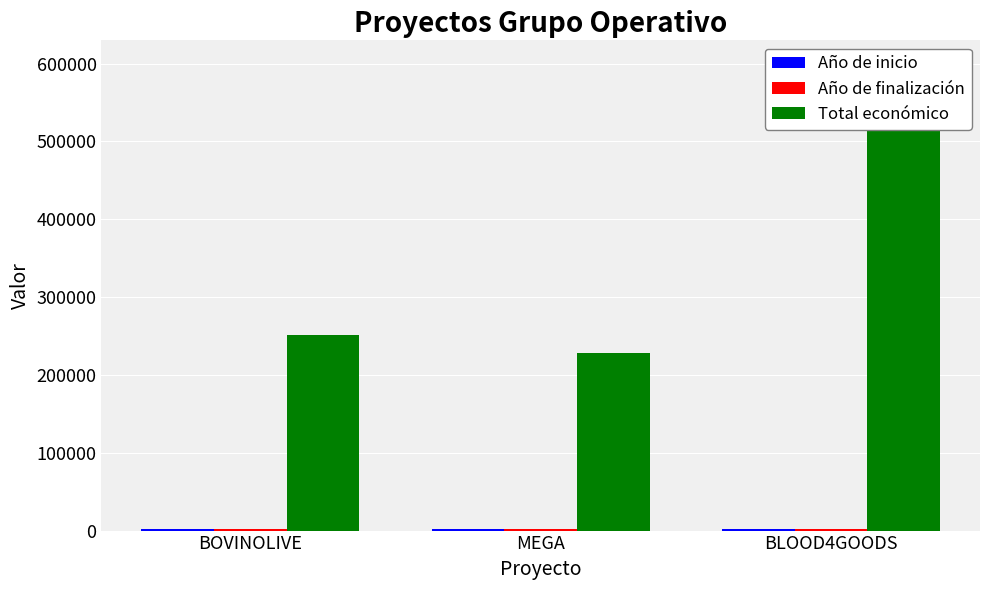

Count the Año de inicio values in the range 2021 to 2024.

3